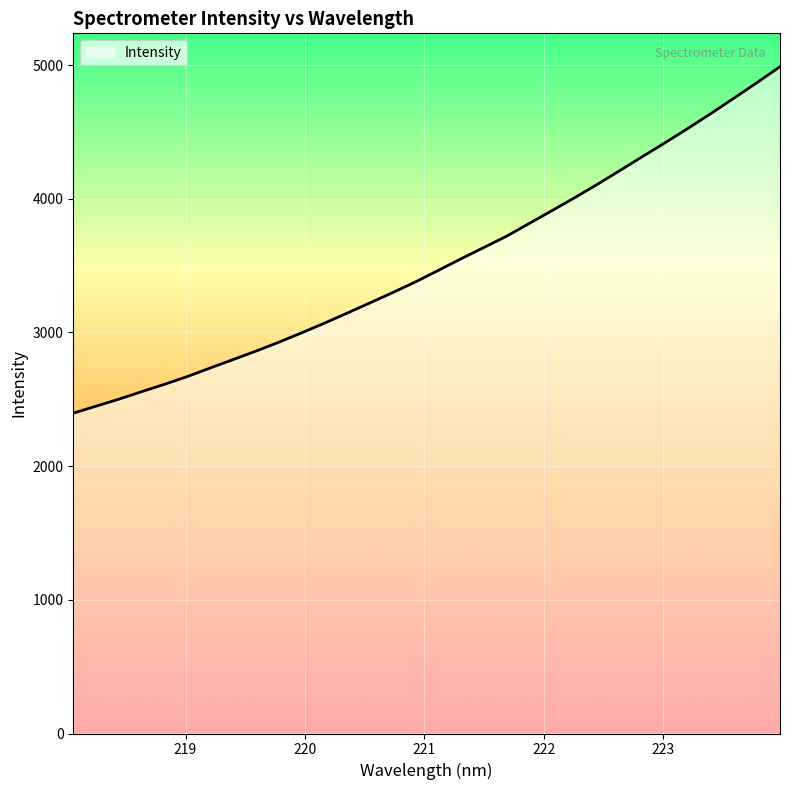

What is the maximum value shown in the chart?

4988.3